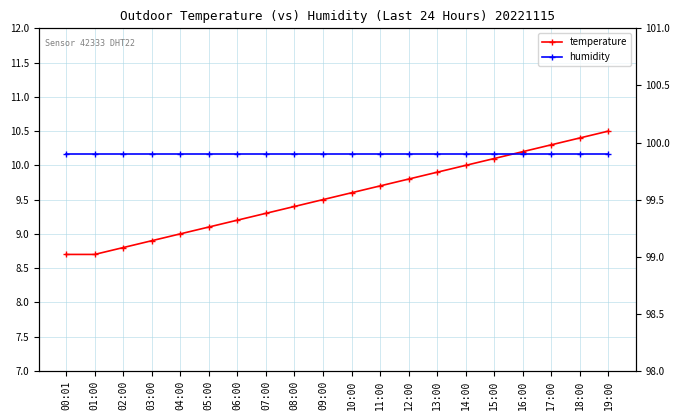

Read the humidity value at 19:00.

99.9